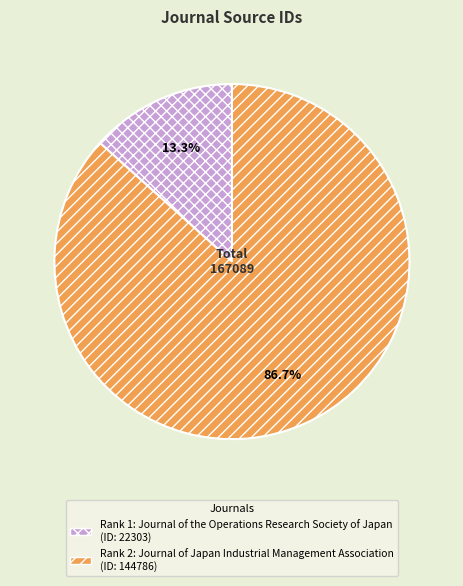

Is there a majority slice in this chart?

Yes